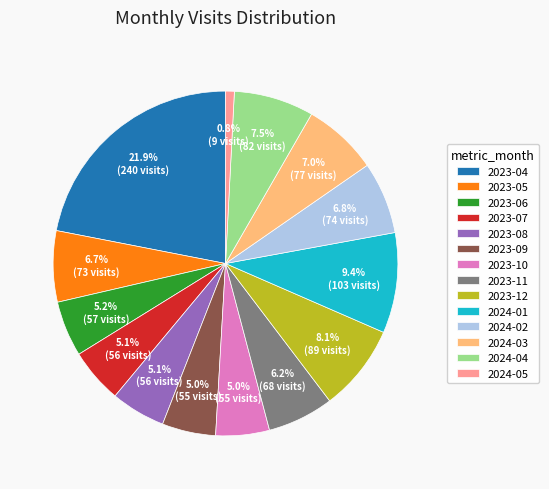

Which slice is the largest?

2023-04